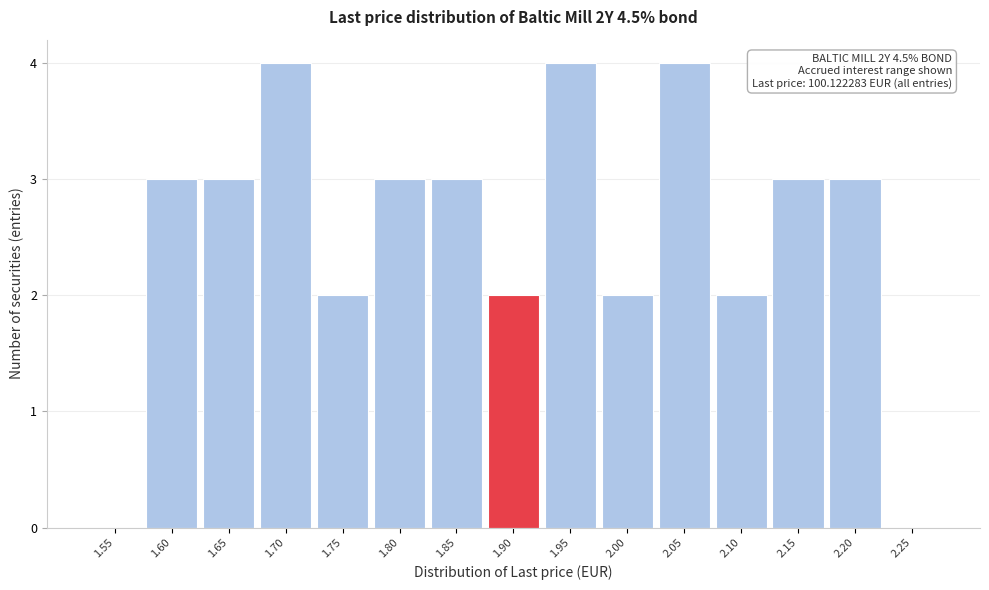

Reading left to right, list all the values displayed in this chart.

1.55=0	1.60=3	1.65=3	1.70=4	1.75=2	1.80=3	1.85=3	1.90=2	1.95=4	2.00=2	2.05=4	2.10=2	2.15=3	2.20=3	2.25=0